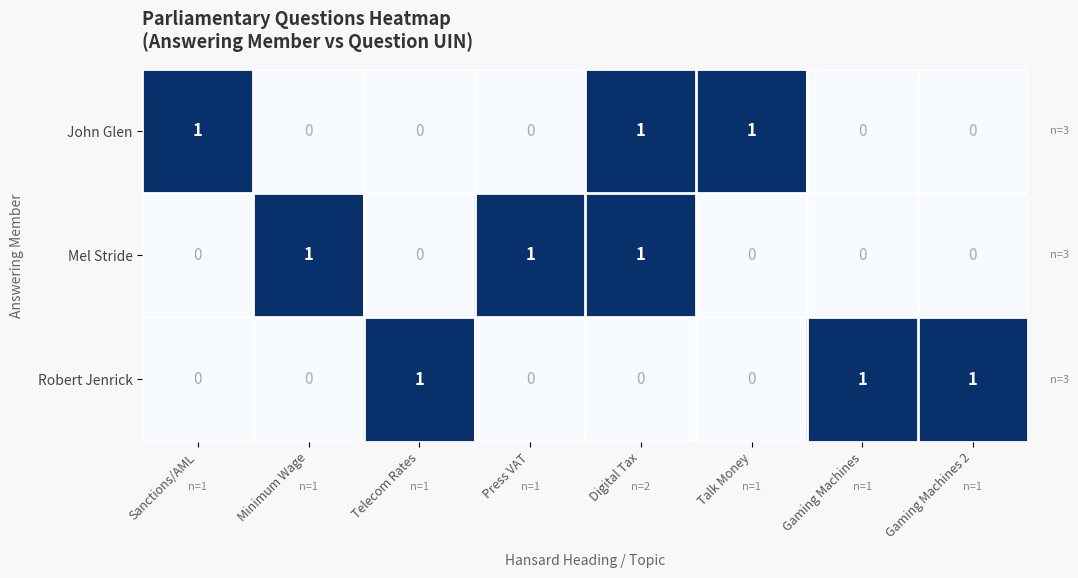

Is the value of Robert Jenrick at Press VAT greater than the value of Mel Stride at Press VAT?

No